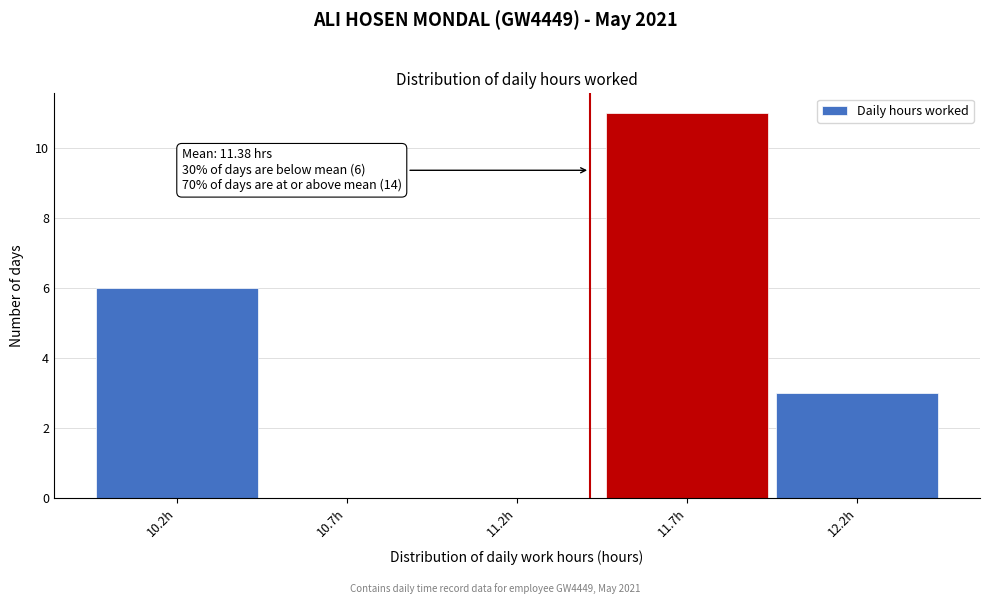

Reading right to left, transcribe all the data shown in this chart.

12.2h=3	11.7h=11	11.2h=0	10.7h=0	10.2h=6